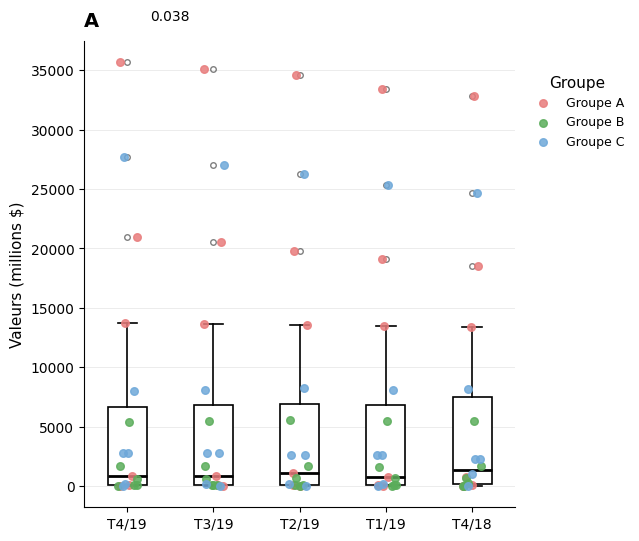

Which box is the tallest, from its lower edge to its upper edge?

T4/18